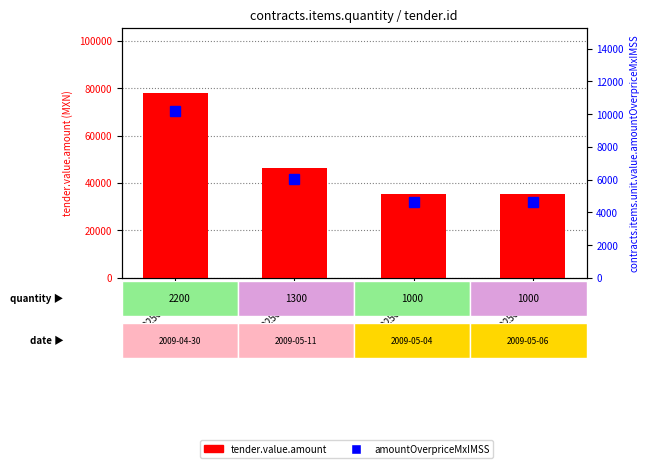

Reading left to right, what are all the values shown in this chart?

tender.value.amount: 78075.8	46135.7	35489.0	35489.0
contracts.items.unit.value.amountOverpriceMxIMSS: 10183.8	6017.7	4629.0	4629.0